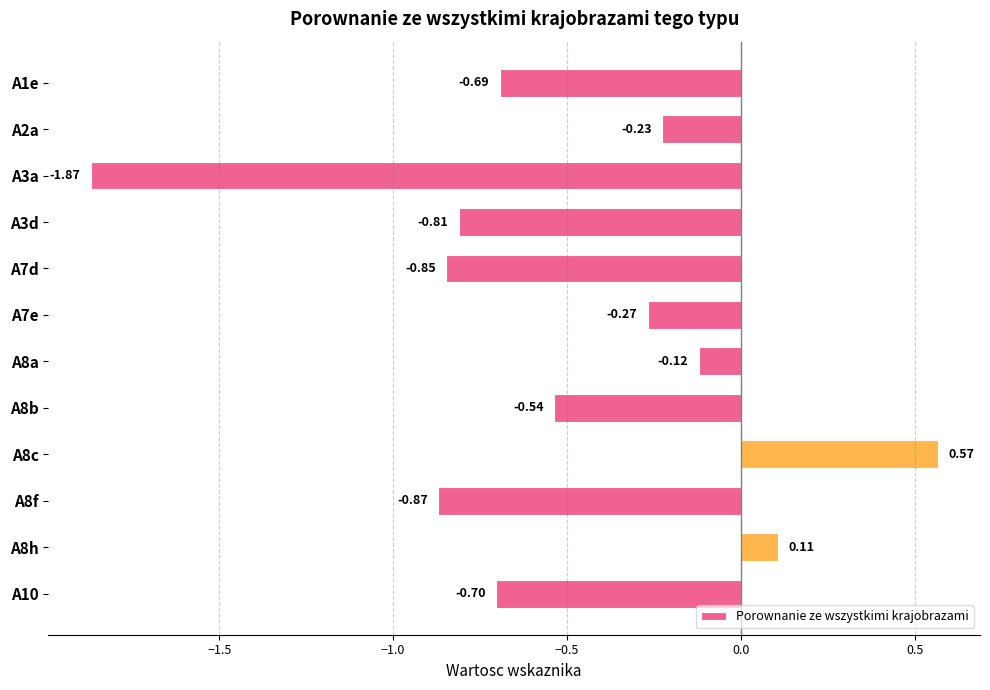

List the labels in order of value, largest first.

A8c, A8h, A8a, A2a, A7e, A8b, A1e, A10, A3d, A7d, A8f, A3a